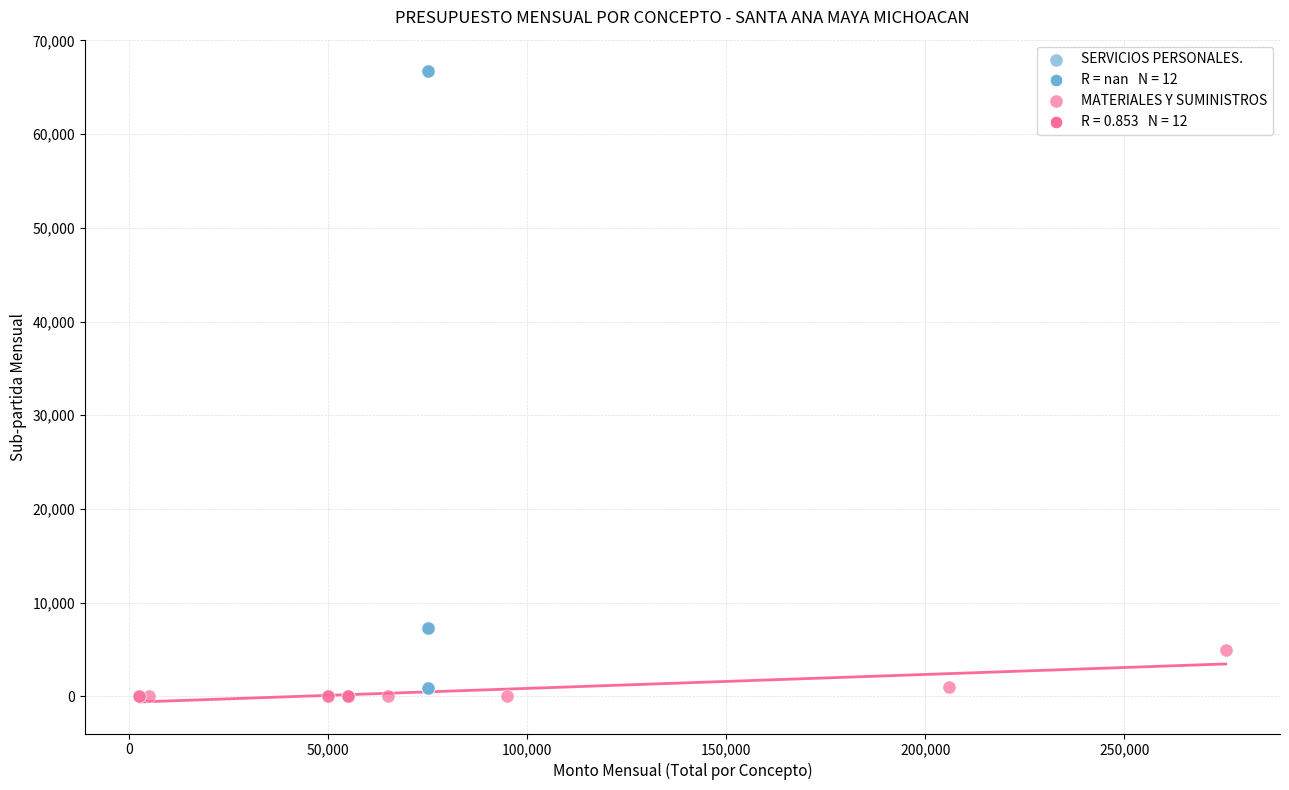

Which series has the widest spread of Y values?

SERVICIOS PERSONALES.